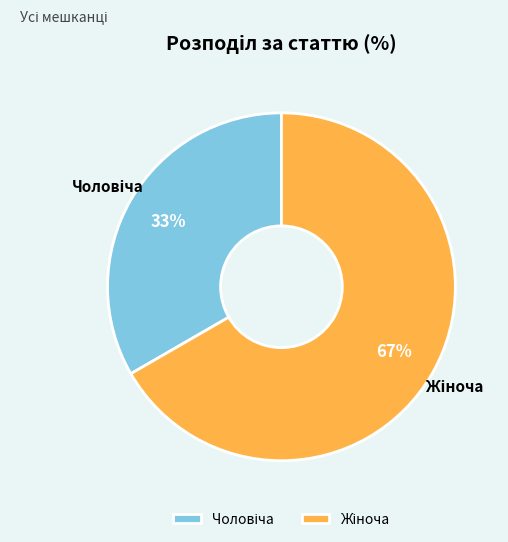

Does any single category account for the majority?

Yes